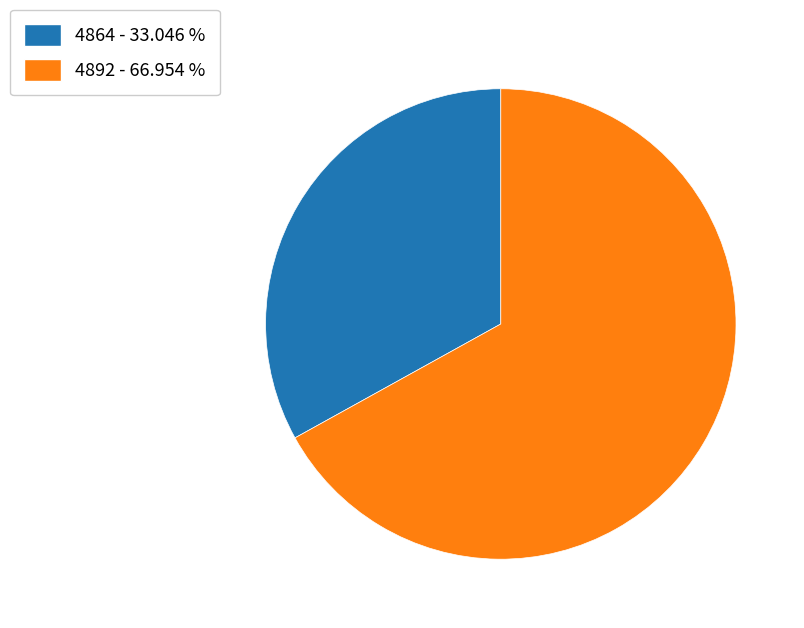

Does any single category account for the majority?

Yes